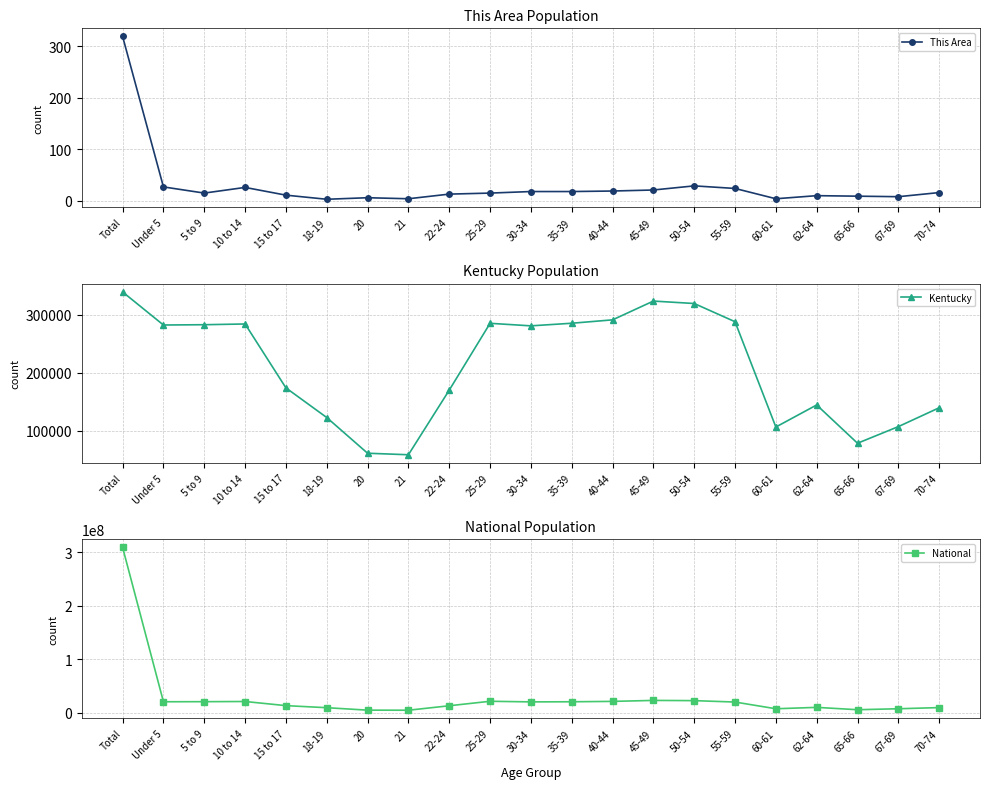

What is the difference between the highest and lowest values at 35-39?

20179624